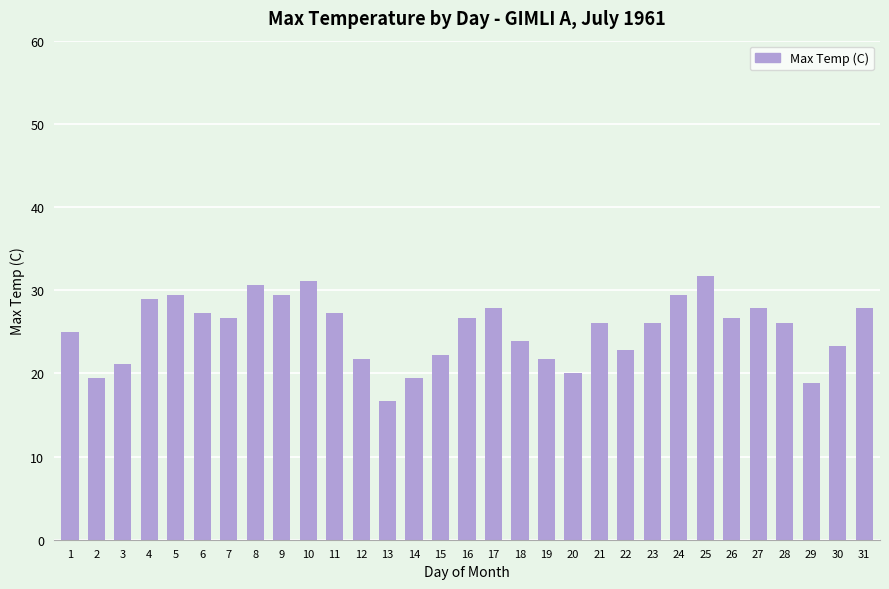

At which category does the chart reach its minimum across all series?

13